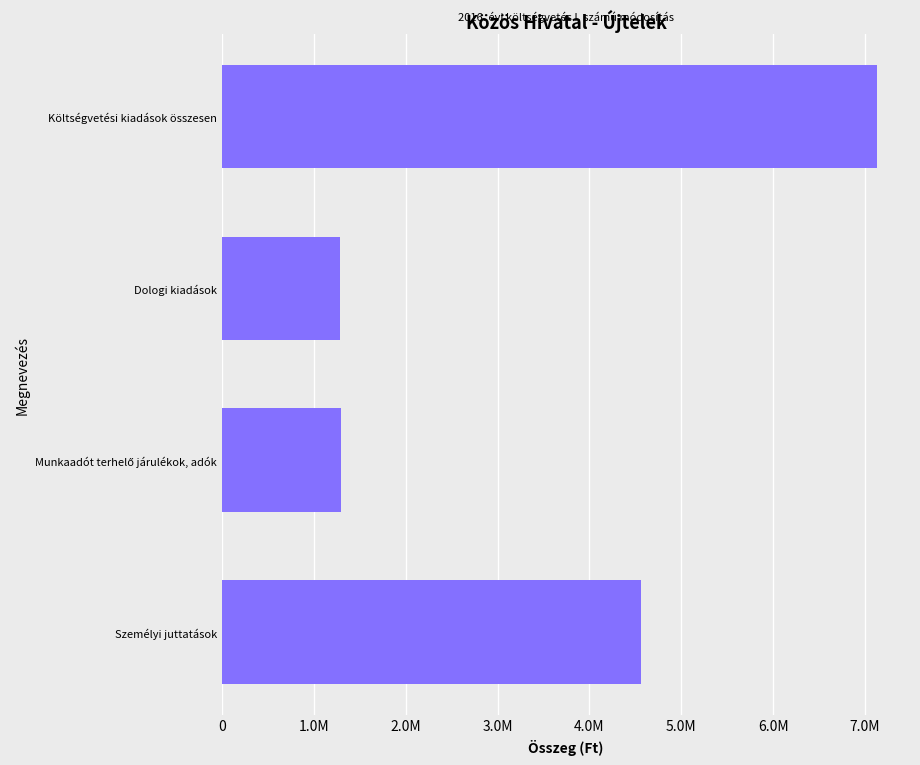

Are the bars horizontal?

Yes